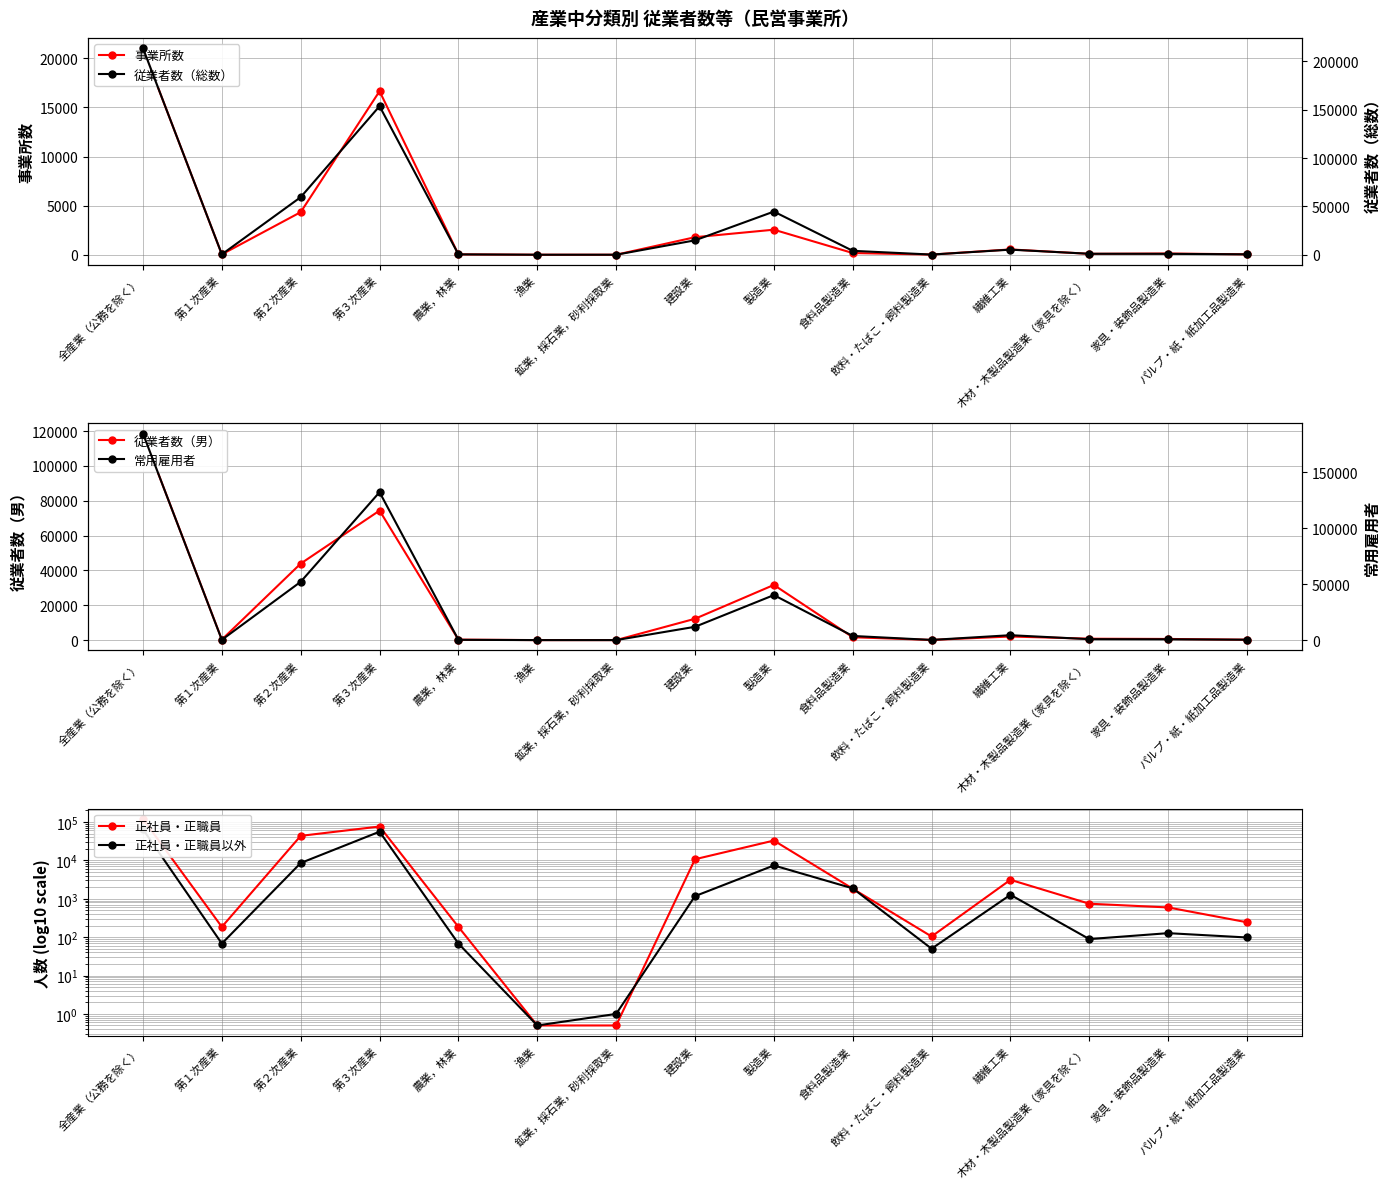

How many values in the 事業所数 series are below 126?

7